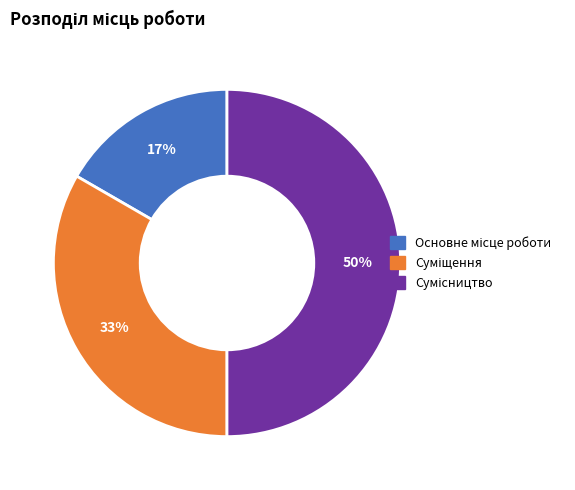

To the nearest percent, what is the average slice percentage?

33%